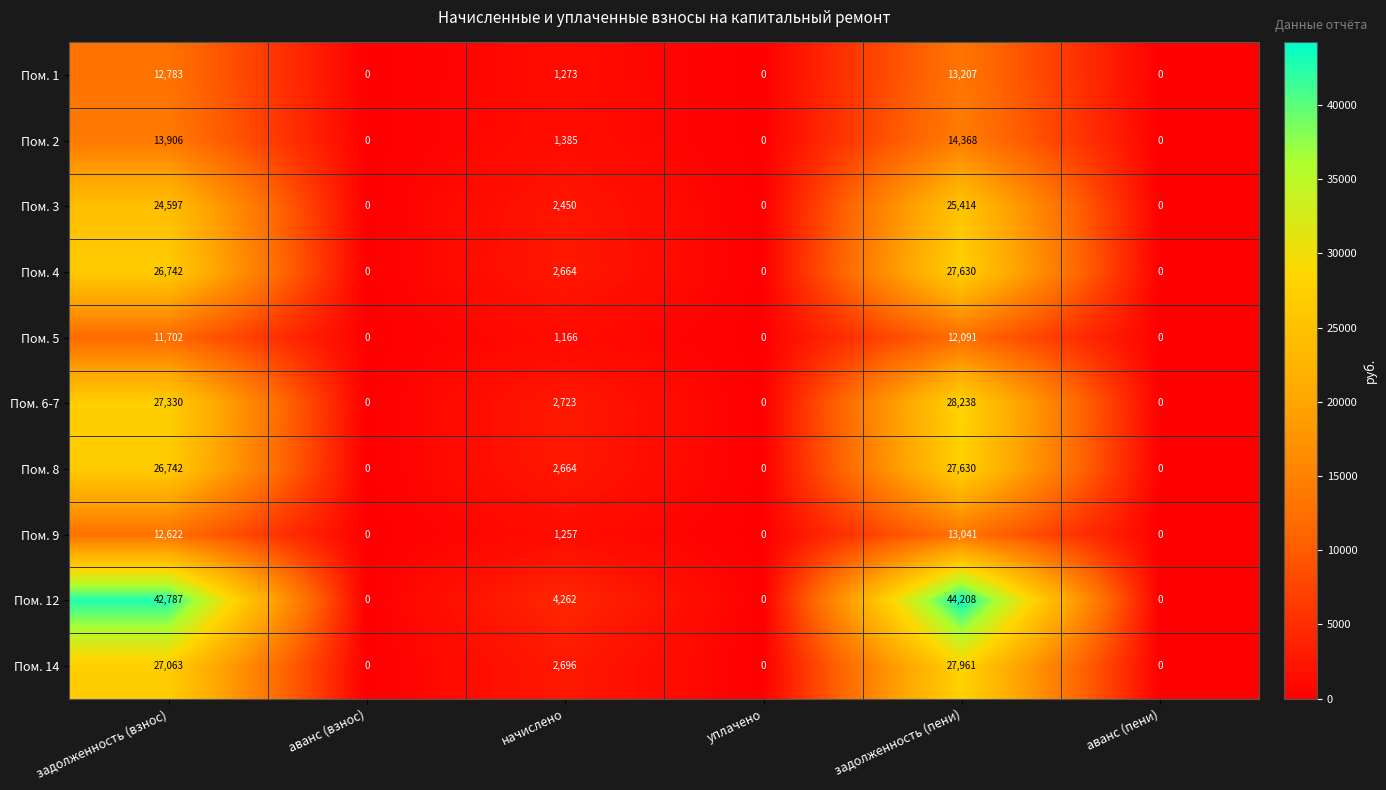

Which series has the largest range (max minus min)?

Пом. 12